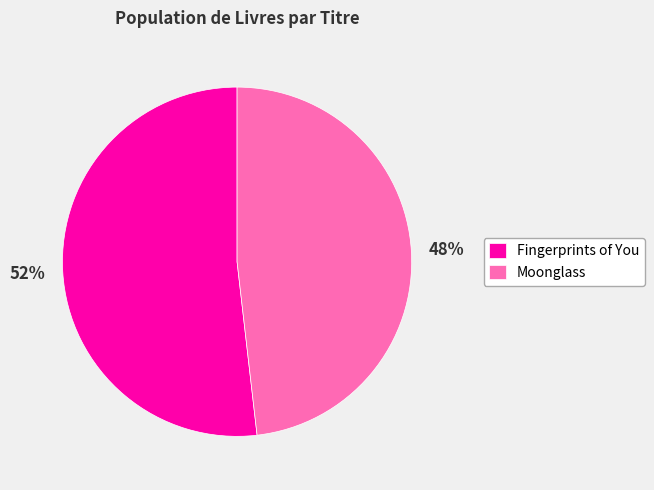

Between Moonglass and Fingerprints of You, which is larger?

Fingerprints of You